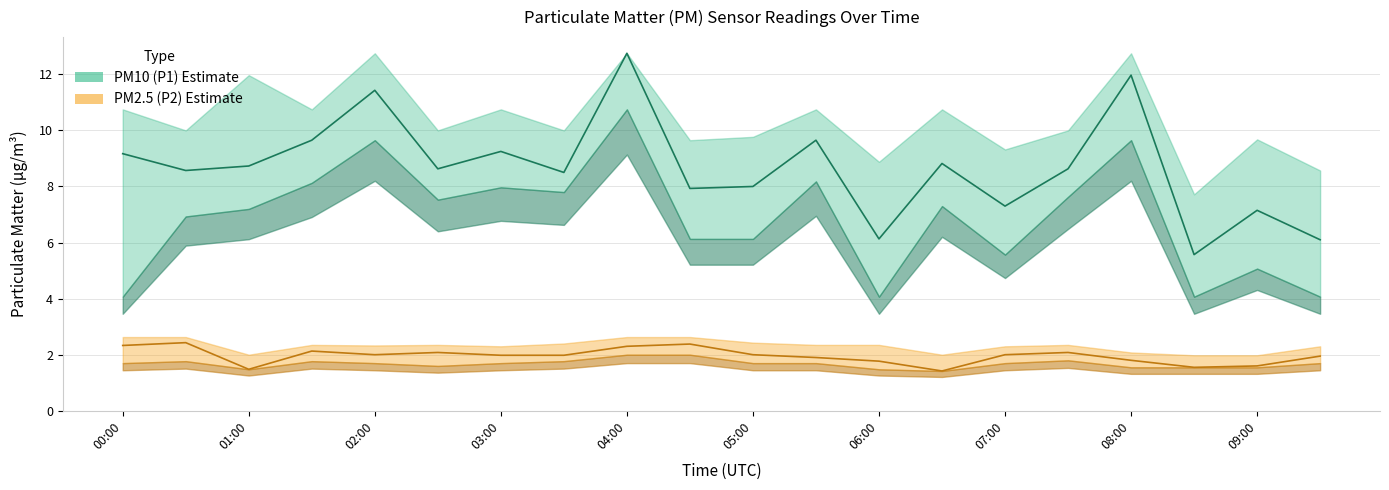

Reading left to right, what are all the values shown in this chart?

P1: 00:00=9.2	00:30=8.6	01:00=8.7	01:30=9.7	02:00=11.4	02:30=8.6	03:00=9.2	03:30=8.5	04:00=12.8	04:30=7.9	05:00=8.0	05:30=9.7	06:00=6.1	06:30=8.8	07:00=7.3	07:30=8.6	08:00=12.0	08:30=5.6	09:00=7.2	09:30=6.1
P1_upper: 00:00=10.8	00:30=10.0	01:00=12.0	01:30=10.8	02:00=12.8	02:30=10.0	03:00=10.8	03:30=10.0	04:00=12.8	04:30=9.7	05:00=9.8	05:30=10.8	06:00=8.9	06:30=10.8	07:00=9.3	07:30=10.0	08:00=12.8	08:30=7.7	09:00=9.7	09:30=8.6
P1_lower: 00:00=4.1	00:30=6.9	01:00=7.2	01:30=8.1	02:00=9.7	02:30=7.5	03:00=8.0	03:30=7.8	04:00=10.8	04:30=6.1	05:00=6.1	05:30=8.2	06:00=4.1	06:30=7.3	07:00=5.6	07:30=7.6	08:00=9.7	08:30=4.1	09:00=5.1	09:30=4.1
P2: 00:00=2.3	00:30=2.4	01:00=1.5	01:30=2.1	02:00=2.0	02:30=2.1	03:00=2.0	03:30=2.0	04:00=2.3	04:30=2.4	05:00=2.0	05:30=1.9	06:00=1.8	06:30=1.4	07:00=2.0	07:30=2.1	08:00=1.8	08:30=1.6	09:00=1.6	09:30=1.9
P2_upper: 00:00=2.6	00:30=2.6	01:00=2.0	01:30=2.4	02:00=2.3	02:30=2.4	03:00=2.3	03:30=2.4	04:00=2.6	04:30=2.6	05:00=2.4	05:30=2.4	06:00=2.4	06:30=2.0	07:00=2.3	07:30=2.4	08:00=2.1	08:30=2.0	09:00=2.0	09:30=2.3
P2_lower: 00:00=1.7	00:30=1.8	01:00=1.5	01:30=1.8	02:00=1.7	02:30=1.6	03:00=1.7	03:30=1.8	04:00=2.0	04:30=2.0	05:00=1.7	05:30=1.7	06:00=1.5	06:30=1.4	07:00=1.7	07:30=1.8	08:00=1.6	08:30=1.6	09:00=1.6	09:30=1.7